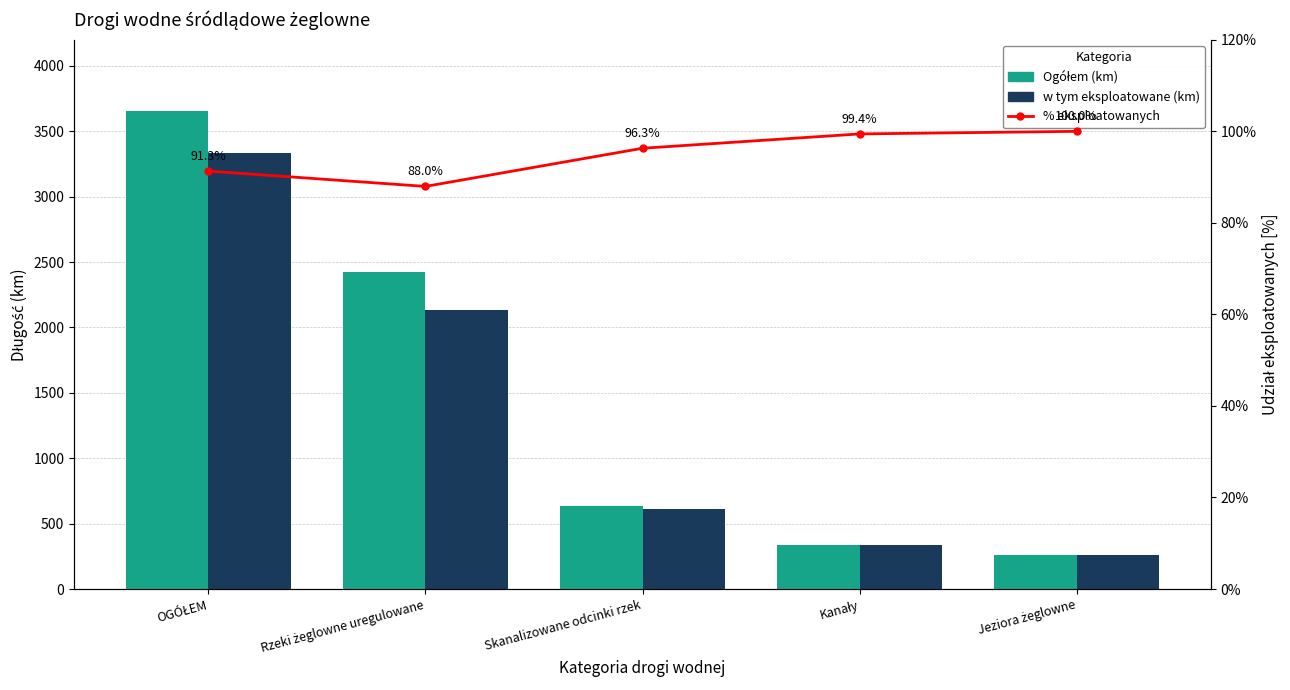

Between Skanalizowane odcinki rzek and Kanały, which series saw the biggest shift?

Ogółem (km)